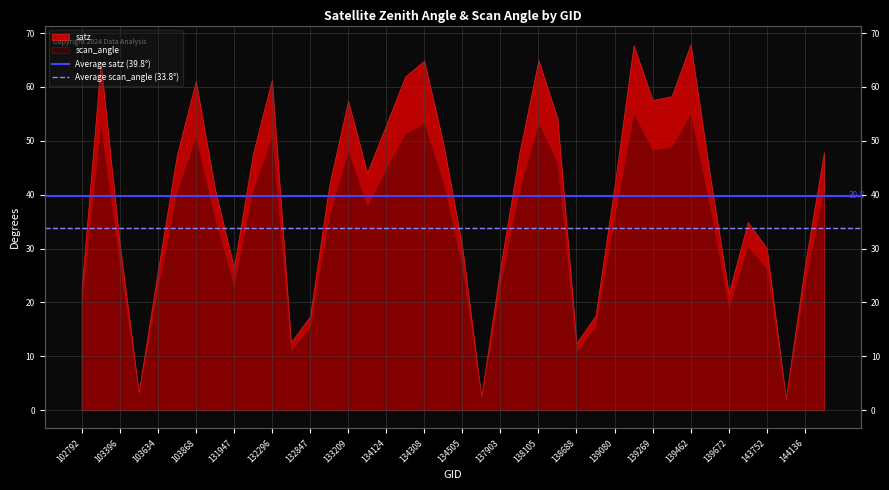

What is the minimum value for Average satz (39.8°)?

39.8